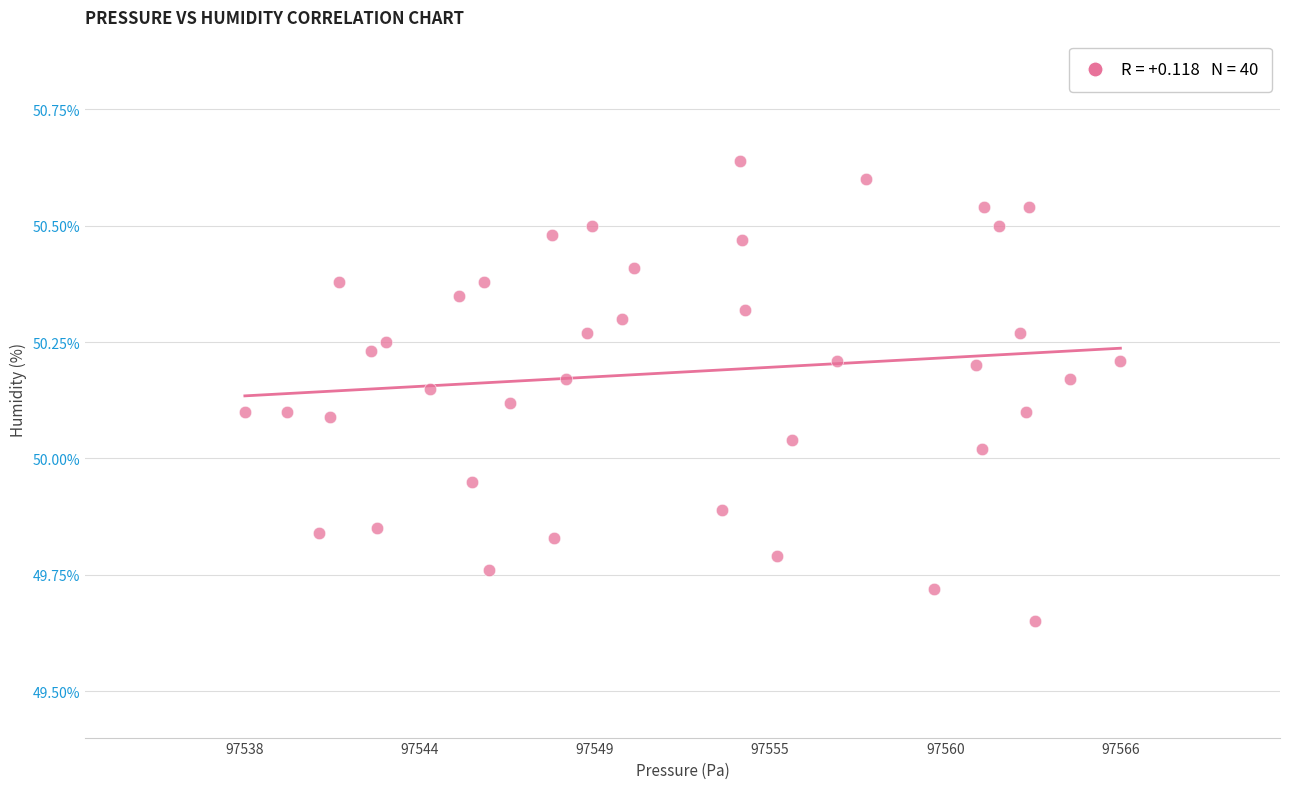

What is the range of Y values (max minus min)?

1.0